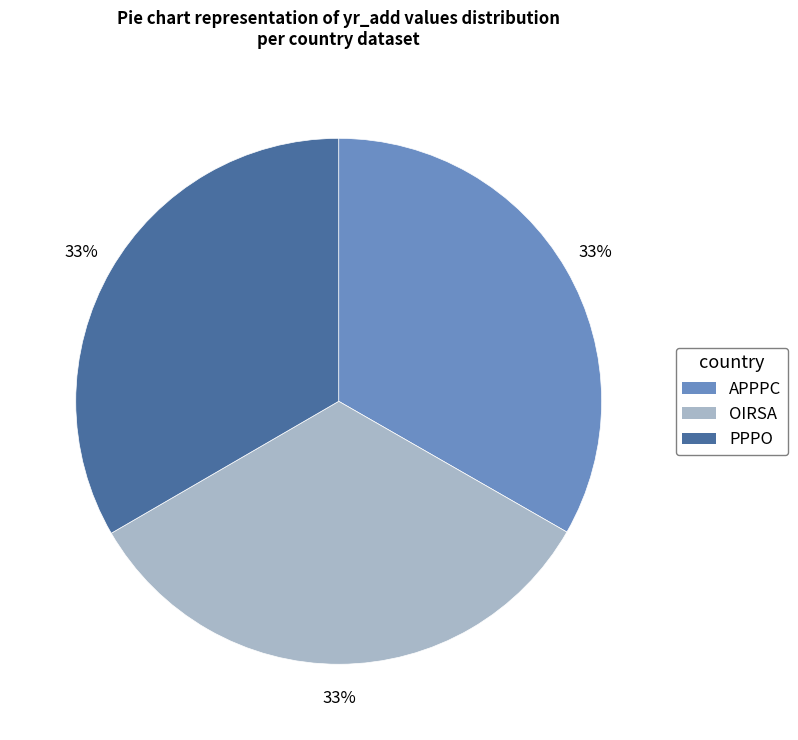

What is the ratio of the value at APPPC to the value at OIRSA?

1.0